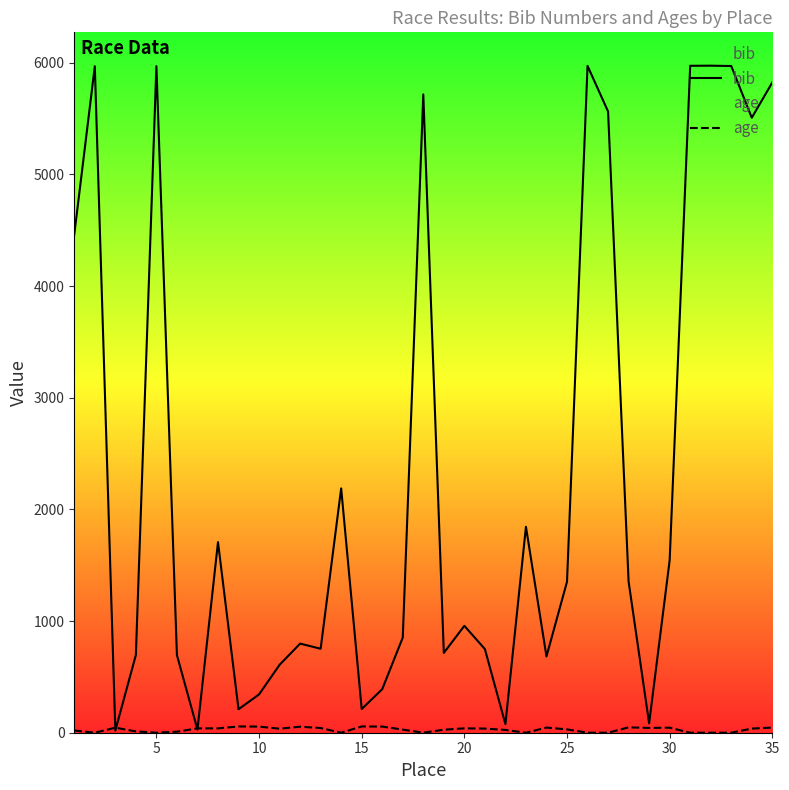

What is the maximum value for bib?

5973